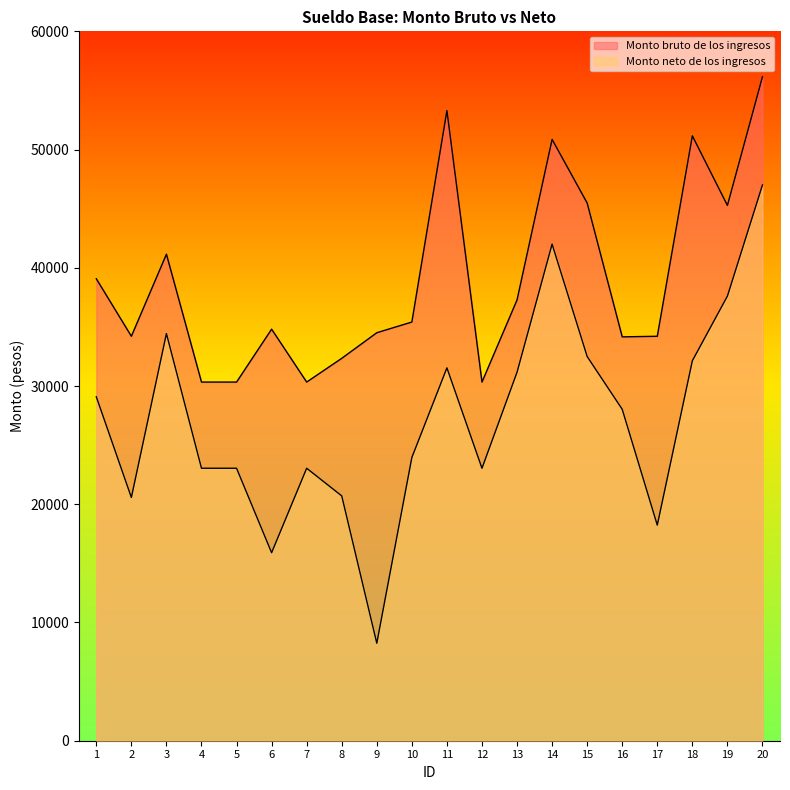

The Monto bruto de los ingresos series shows 34508.3 at 9. True or false?

True